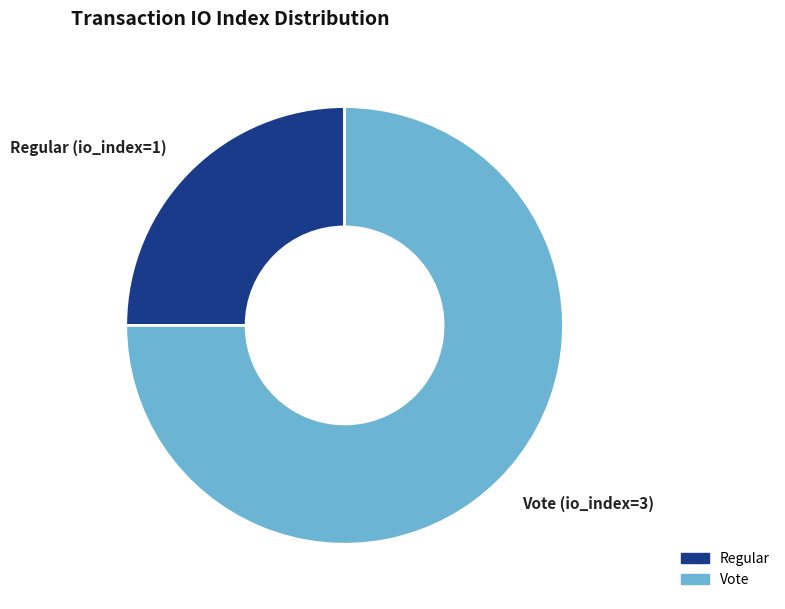

Is there any slice that represents more than half of the pie?

Yes